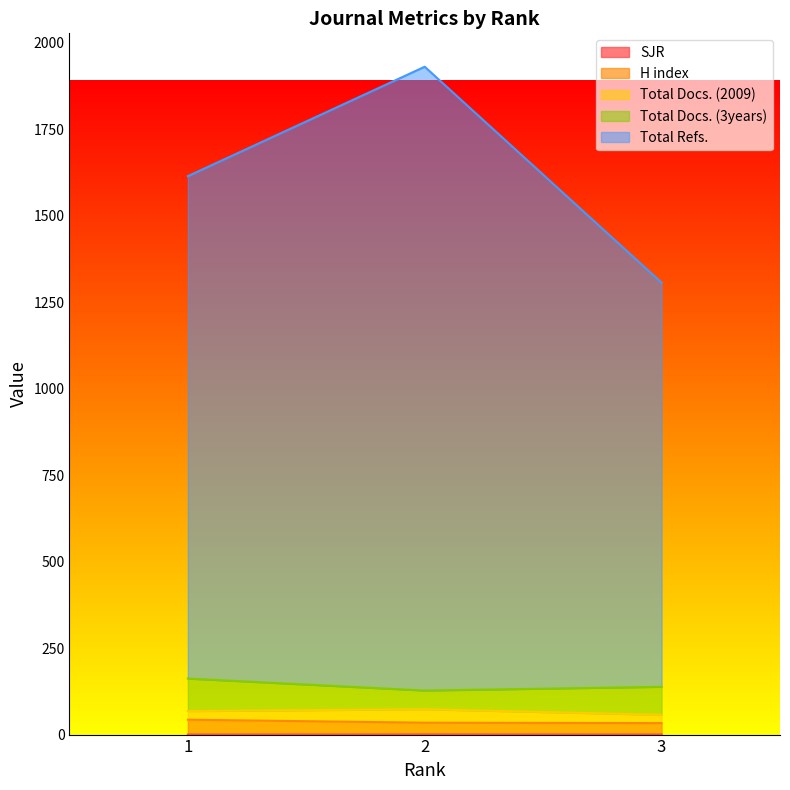

How many data points does each series have?

3